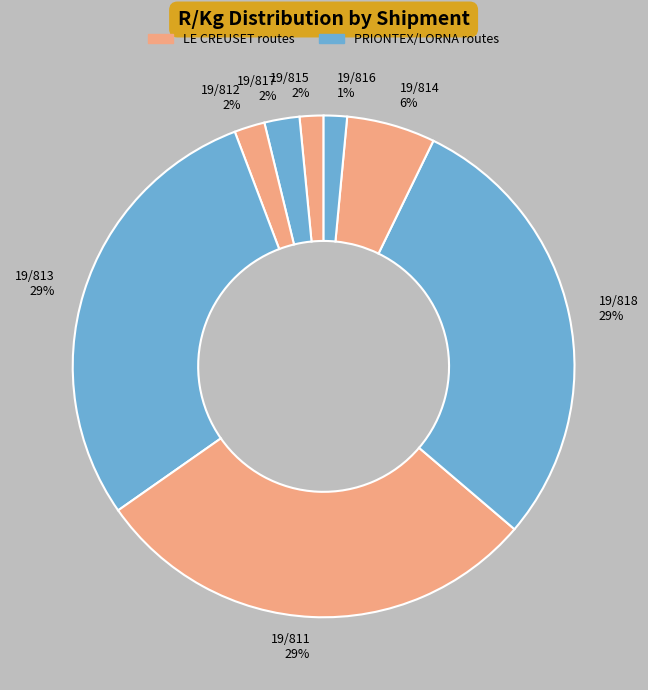

Is 19/814 the majority of the pie?

No